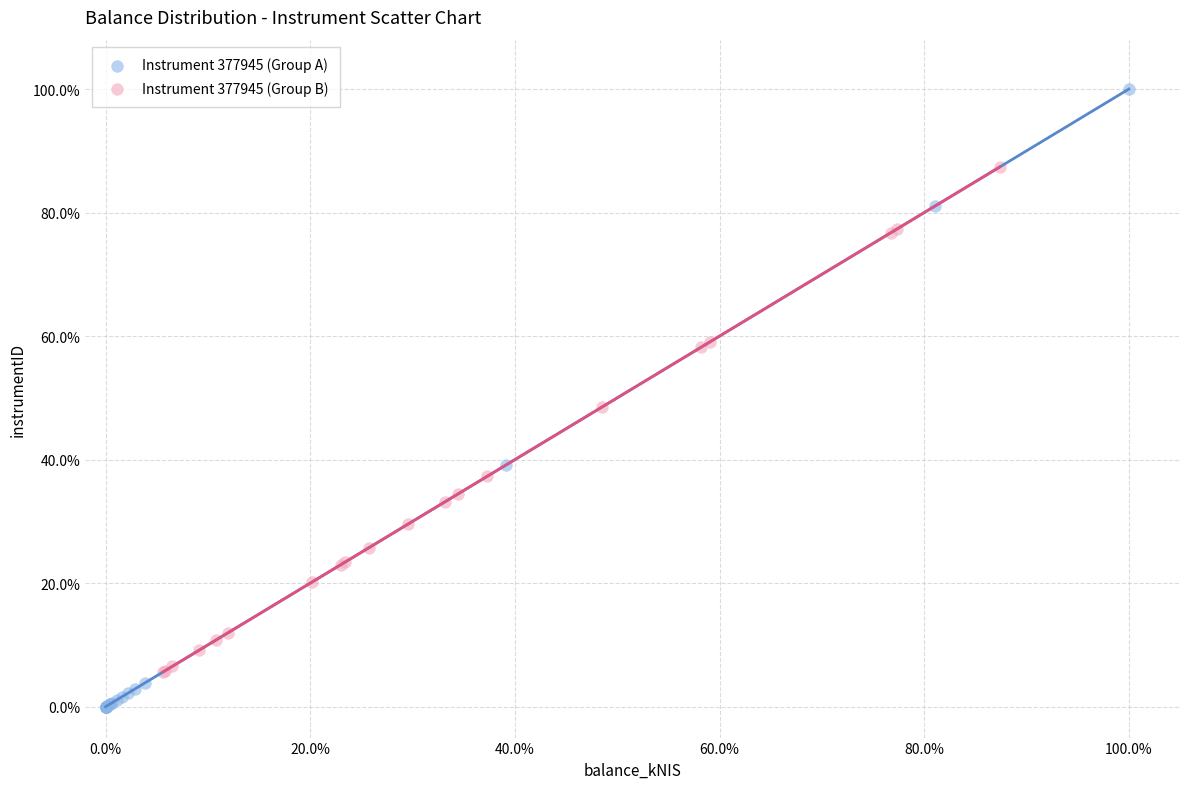

Which series has the widest spread of Y values?

Instrument 377945 (Group A)